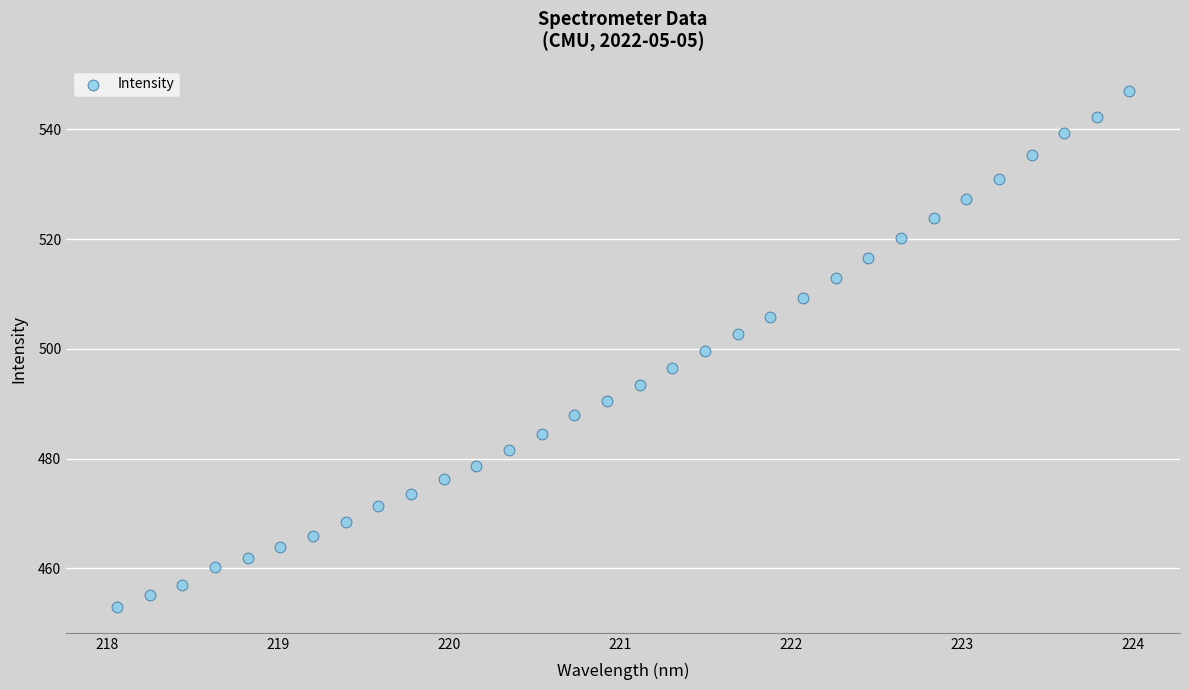

What is the range of X values (max minus min)?

5.9